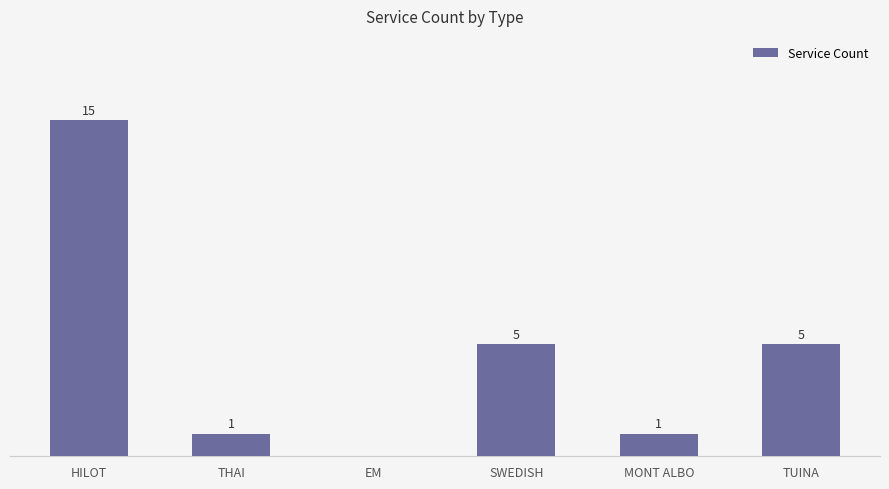

Reading left to right, transcribe all the data shown in this chart.

HILOT=15	THAI=1	EM=0	SWEDISH=5	MONT ALBO=1	TUINA=5